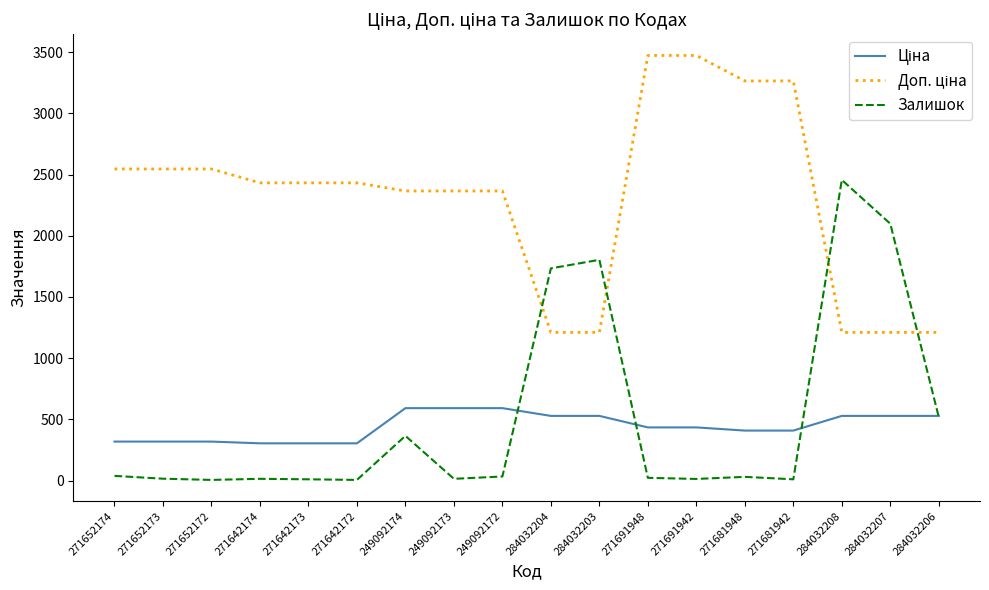

True or false: Залишок has a value of 5.0 at 271642172.

True